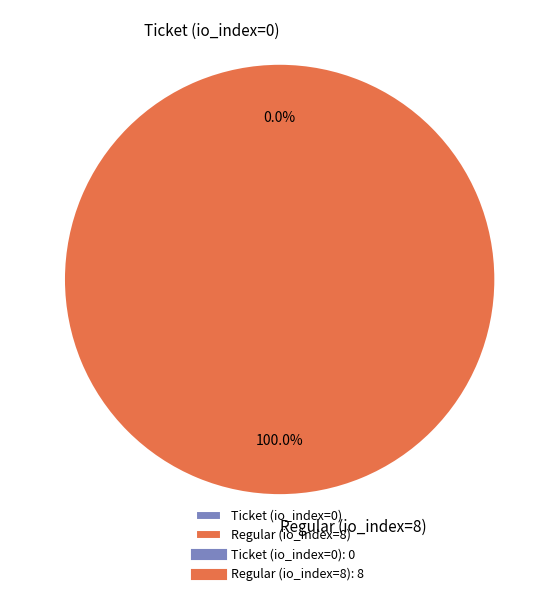

Between Ticket (io_index=0) and Regular (io_index=8), which is larger?

Regular (io_index=8)